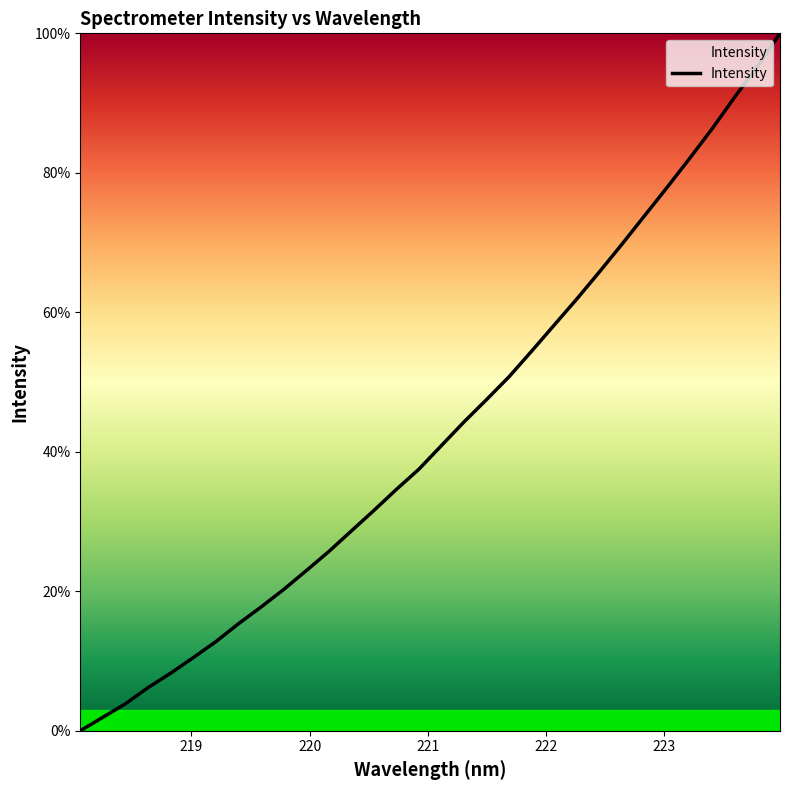

Is this an area chart (filled region under the line)?

No